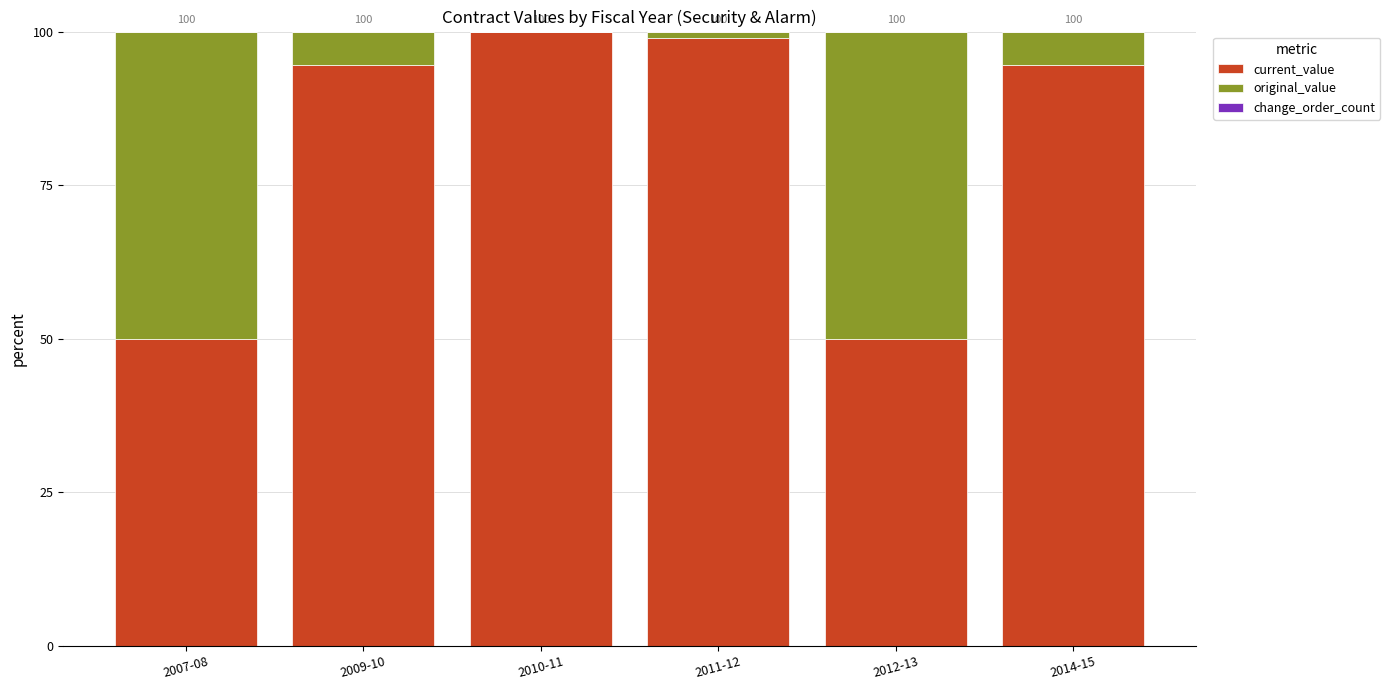

True or false: current_value has a value of 83.8 at 2007-08.

False